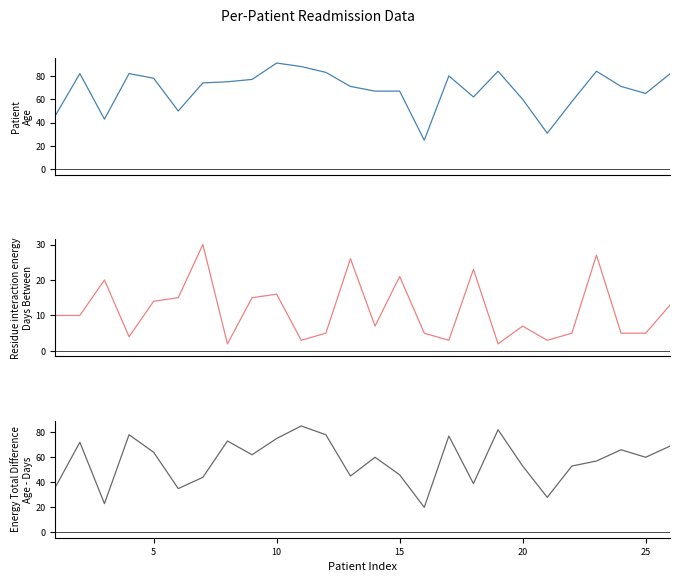

How many interior local valleys does the Age - Days Difference series have?

8